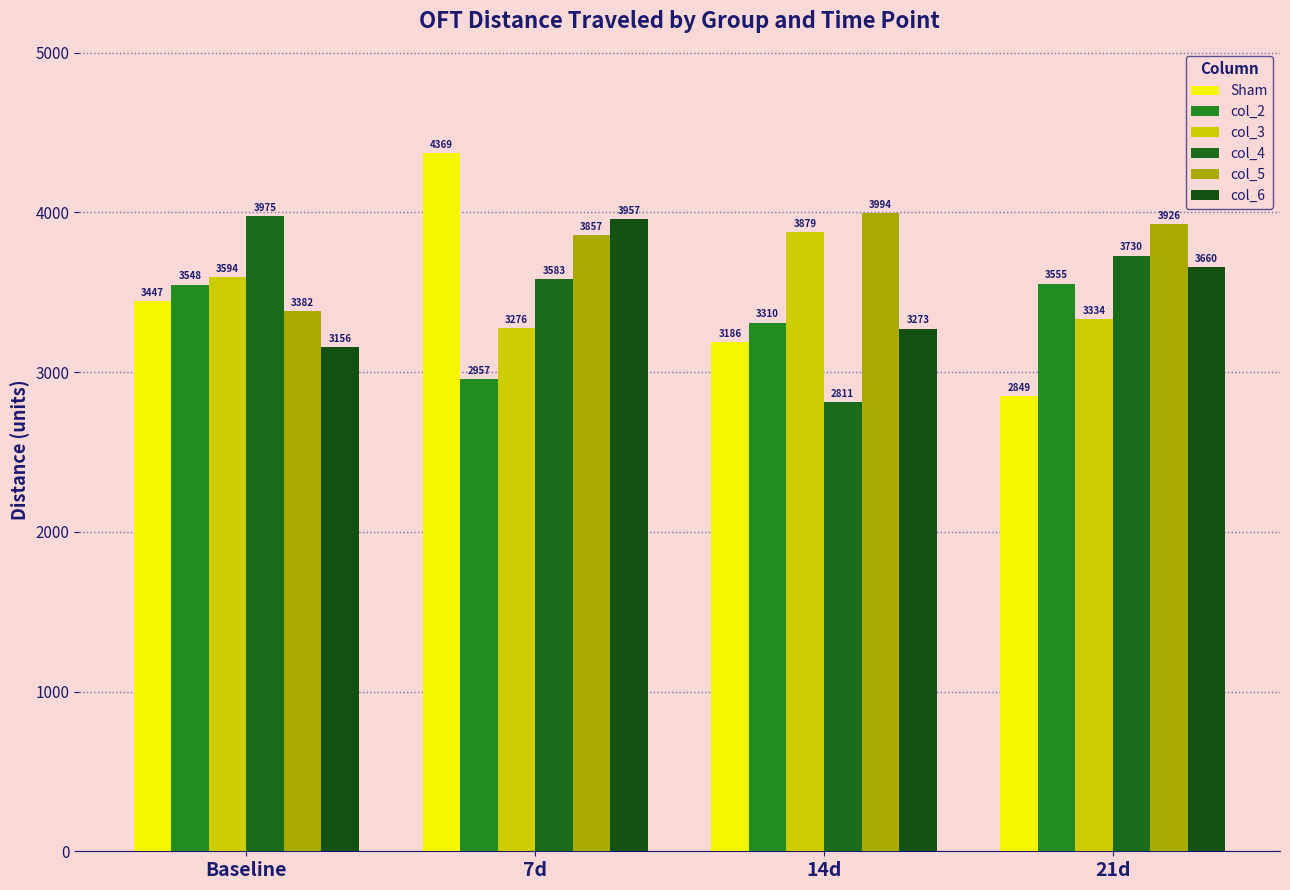

Reading right to left, list all the values displayed in this chart.

Sham: 2848.9	3186.0	4369.2	3447.4
col_2: 3555.0	3310.1	2957.4	3548.1
col_3: 3333.8	3879.0	3275.8	3594.5
col_4: 3729.6	2811.1	3582.8	3974.8
col_5: 3925.9	3994.2	3856.6	3381.8
col_6: 3659.6	3272.8	3957.2	3155.6